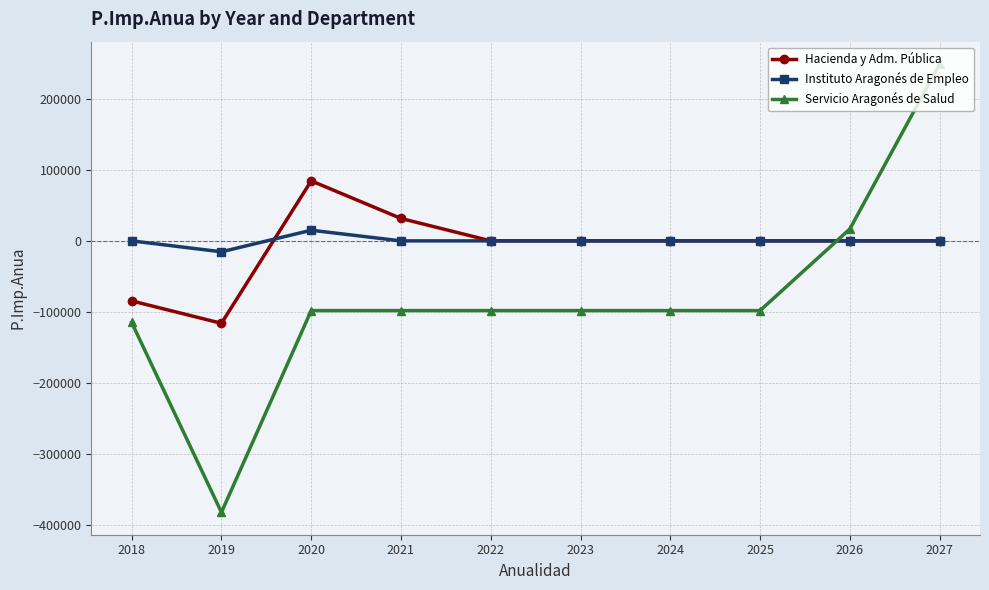

How many lines are shown in the chart?

3